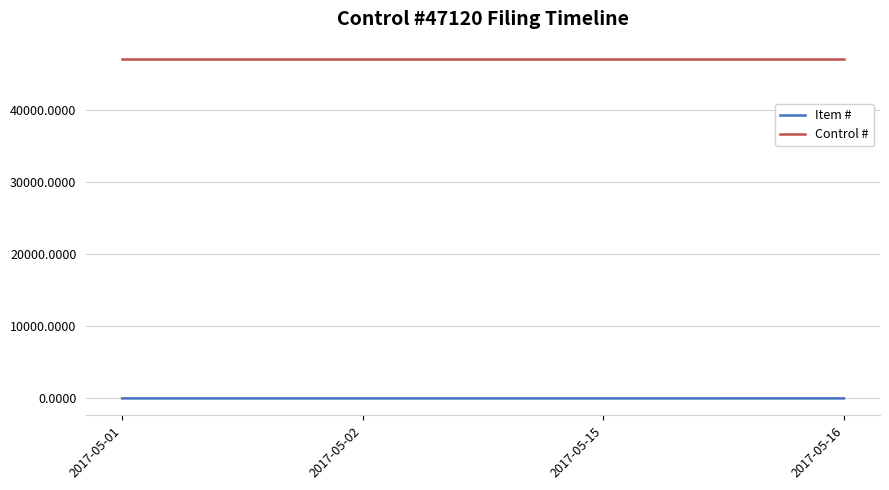

What is the average value of the Control # series?

47120